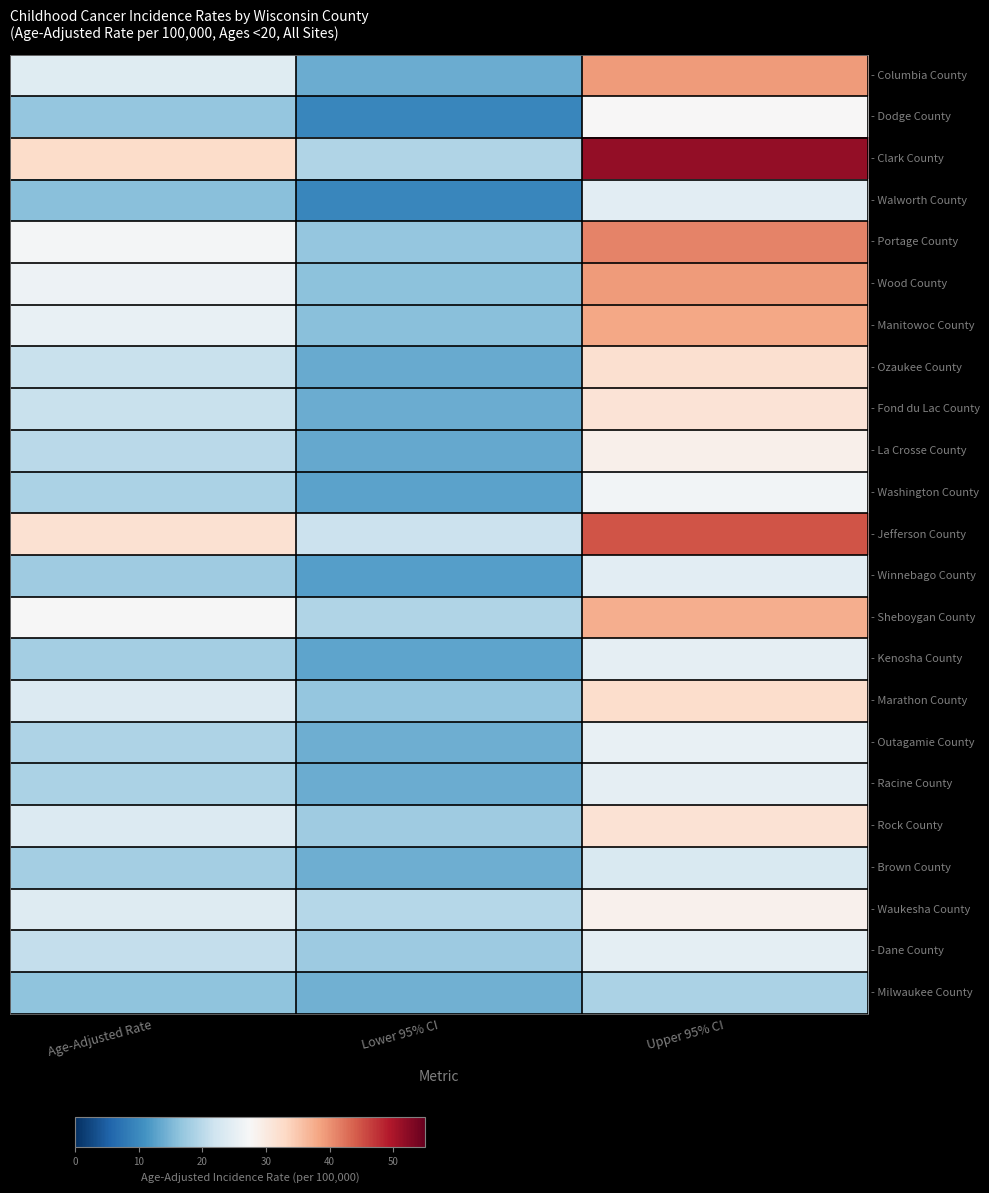

At which category is the sum across all series the highest?

Upper 95% CI